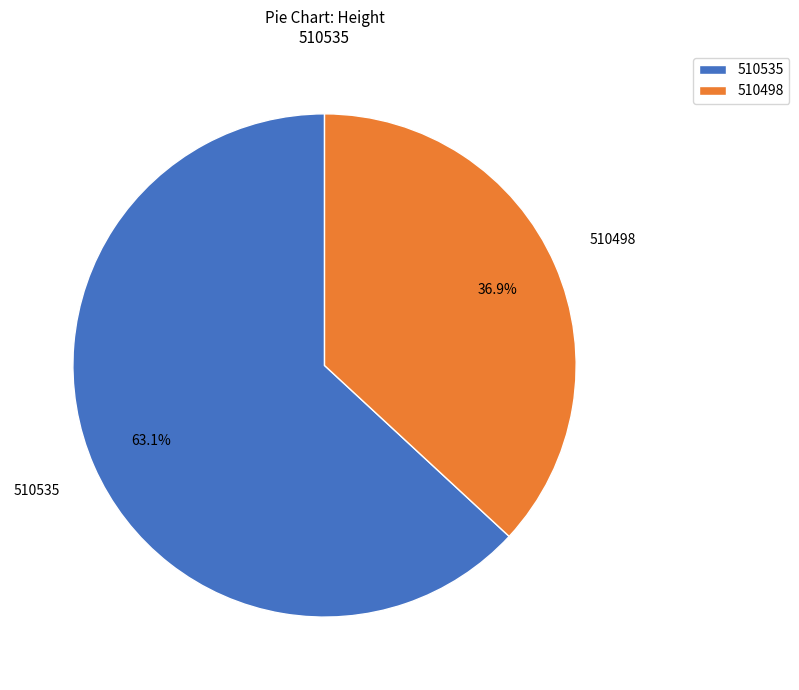

To the nearest percent, what is the average slice percentage?

50%